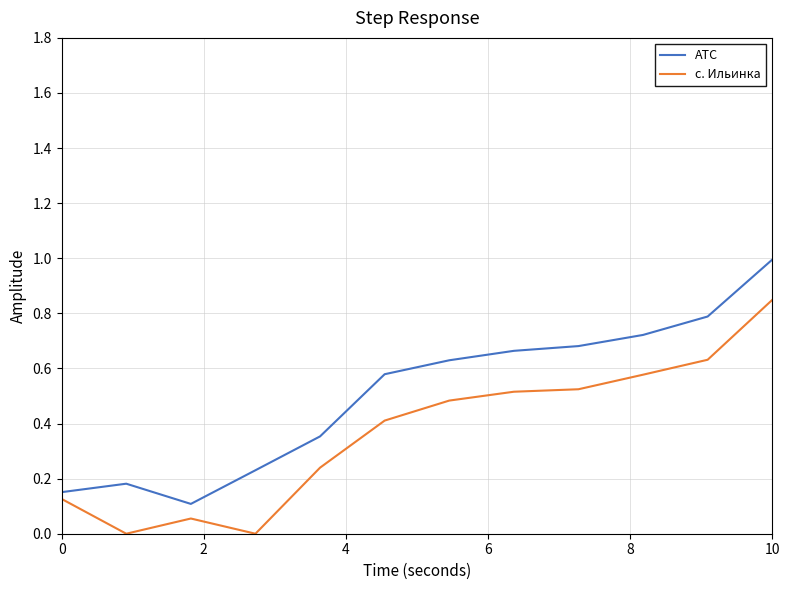

What is the maximum value shown in the chart?

1.0